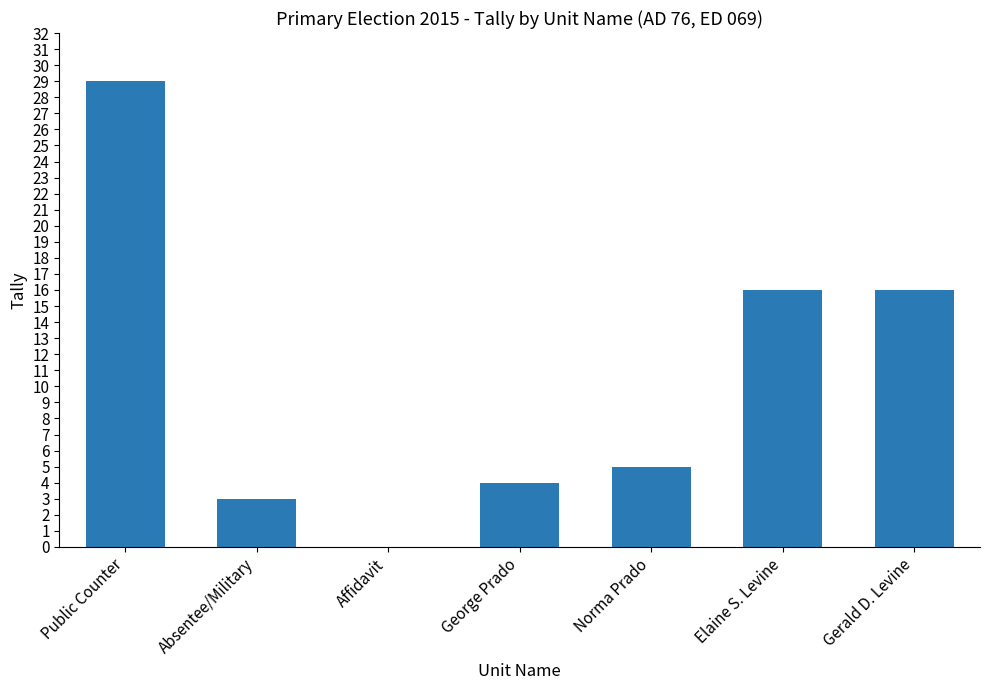

The chart shows a value of 0 at Affidavit. True or false?

True